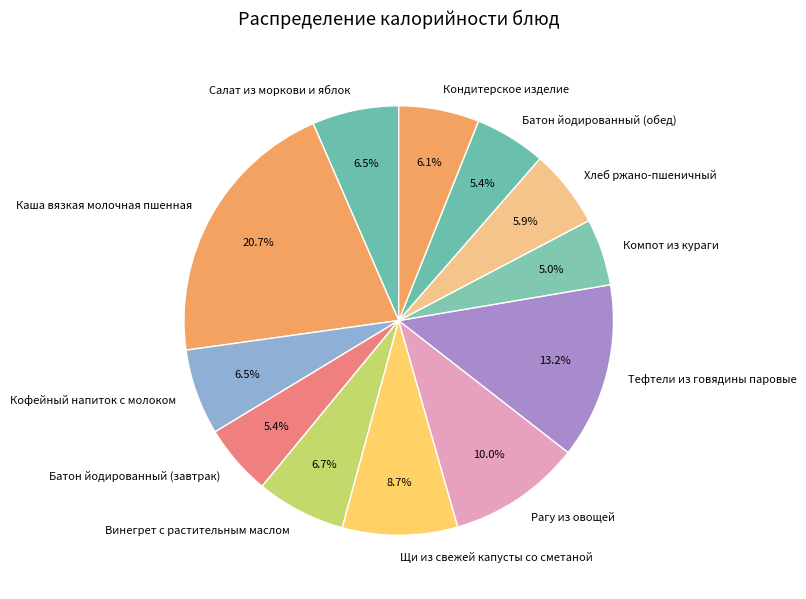

Which category has the biggest portion of the pie?

Каша вязкая молочная пшенная